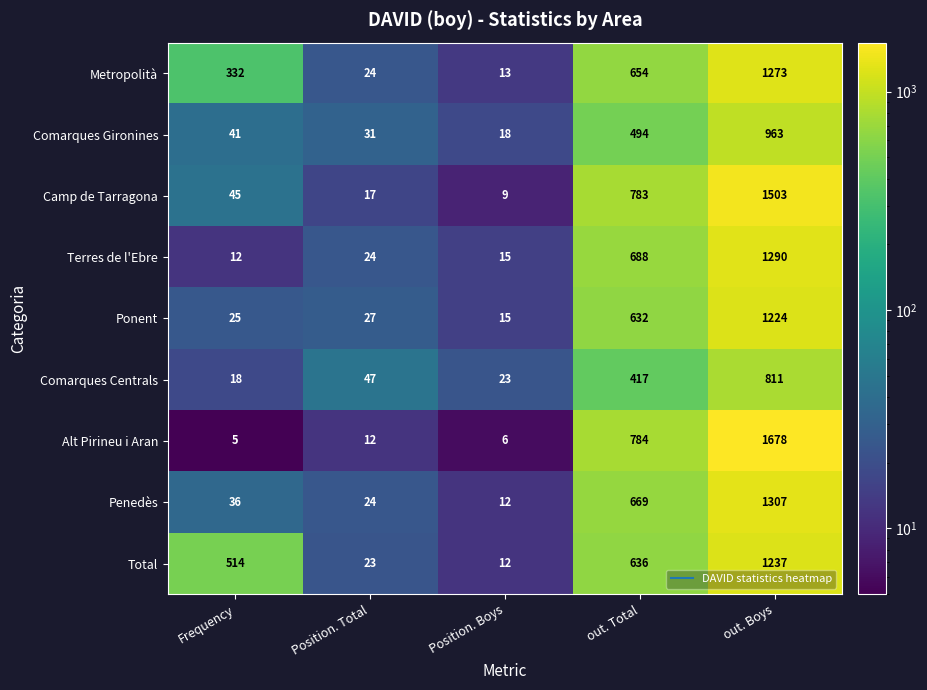

Which series has the widest spread of values?

Alt Pirineu i Aran